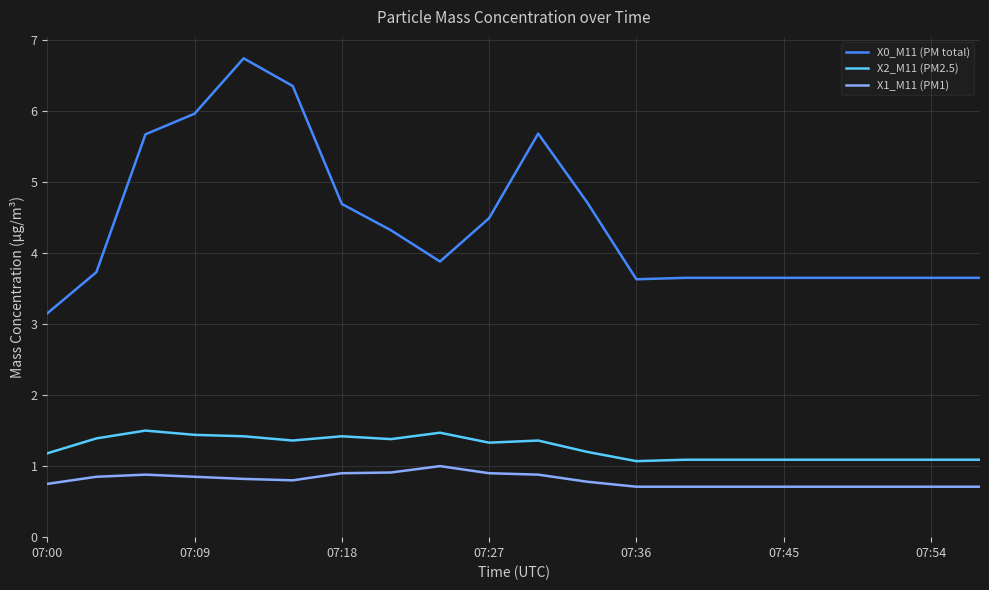

Which series has the largest total across all categories?

X0_M11 (PM total)